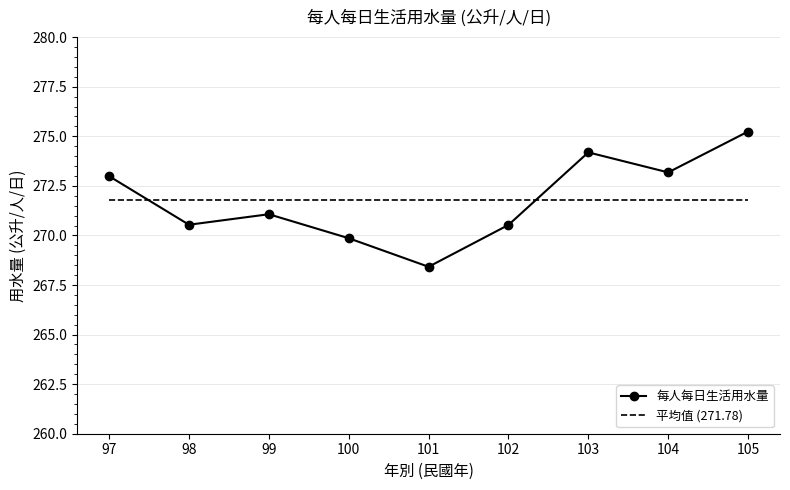

What are all the series names shown in the legend?

每人每日生活用水量, 平均值 (271.78)